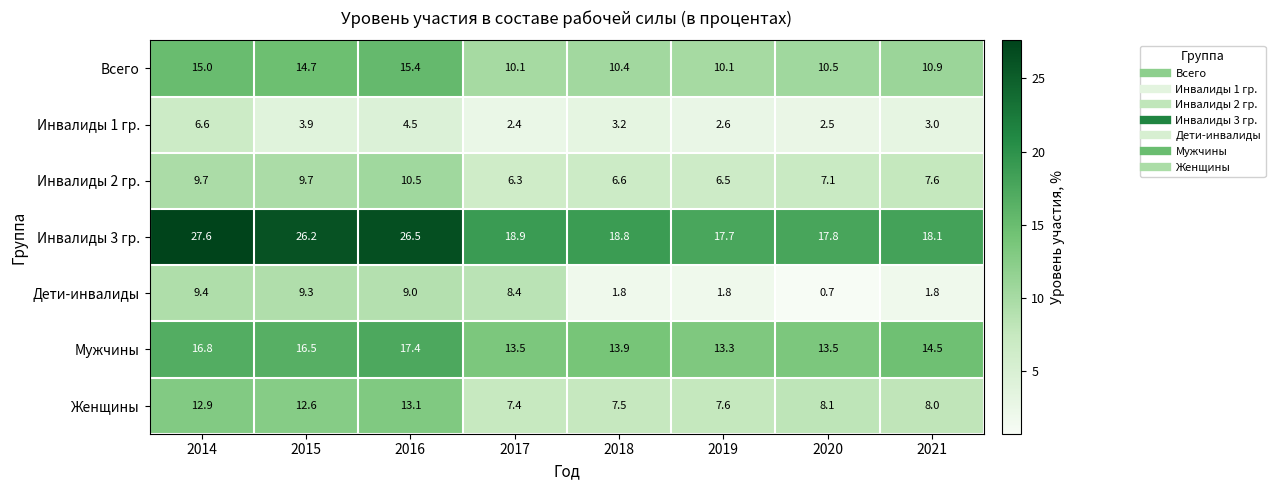

Where is Инвалиды 3 гр. nearest to the value 22?

2017